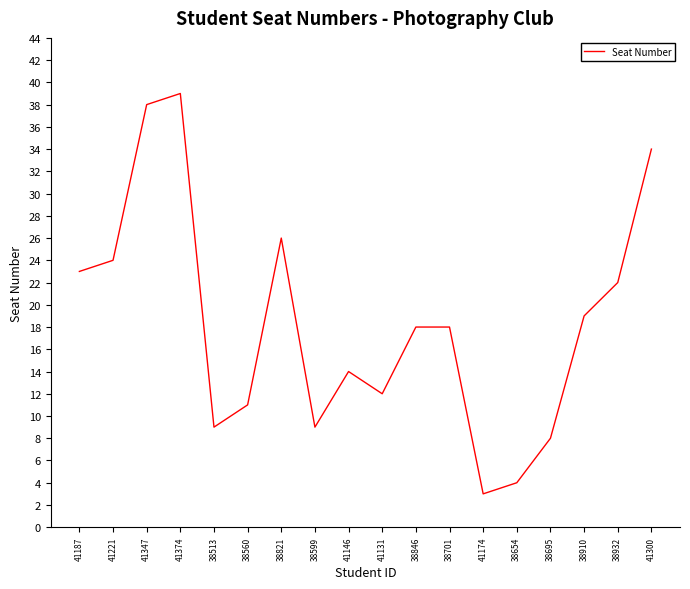

The chart shows a value of 5 at 38932. True or false?

False